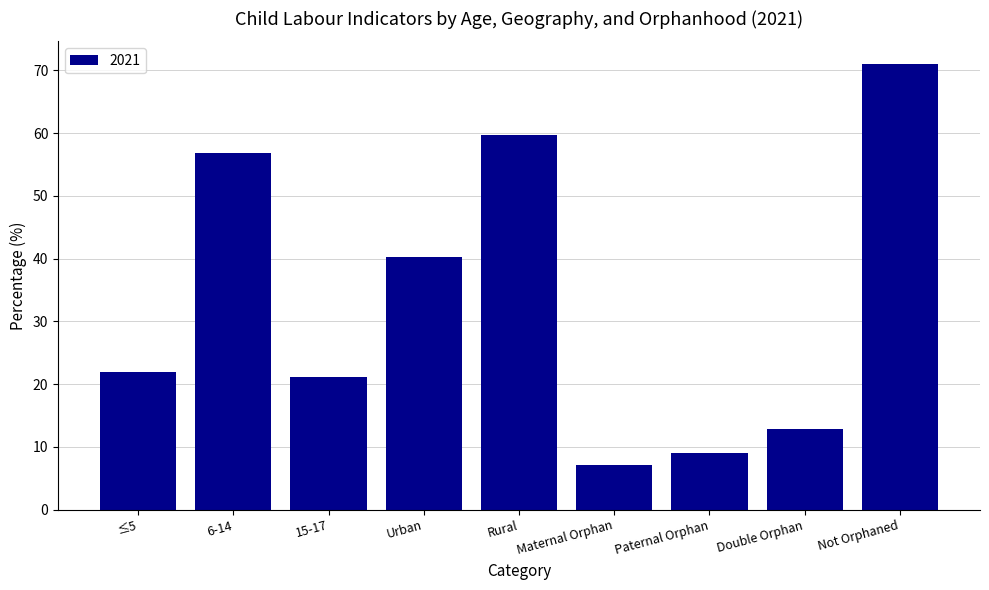

How many data points does each series have?

9